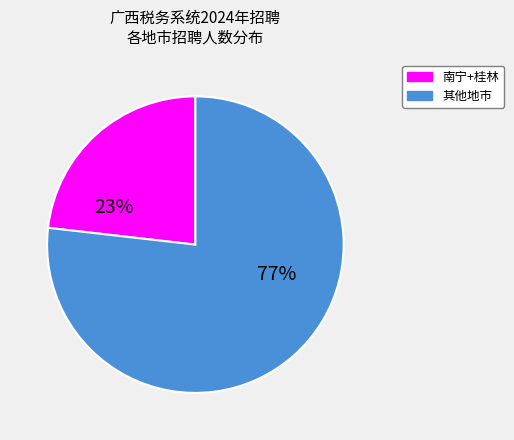

To the nearest percent, what is the average slice percentage?

50%